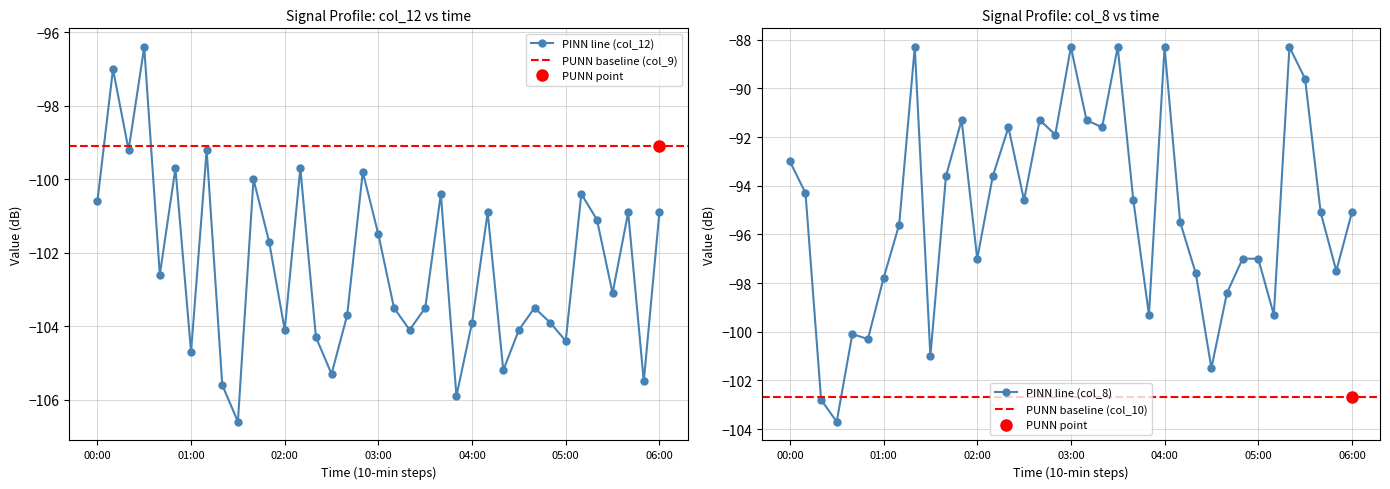

Where is col_8 nearest to the value -96?

01:10